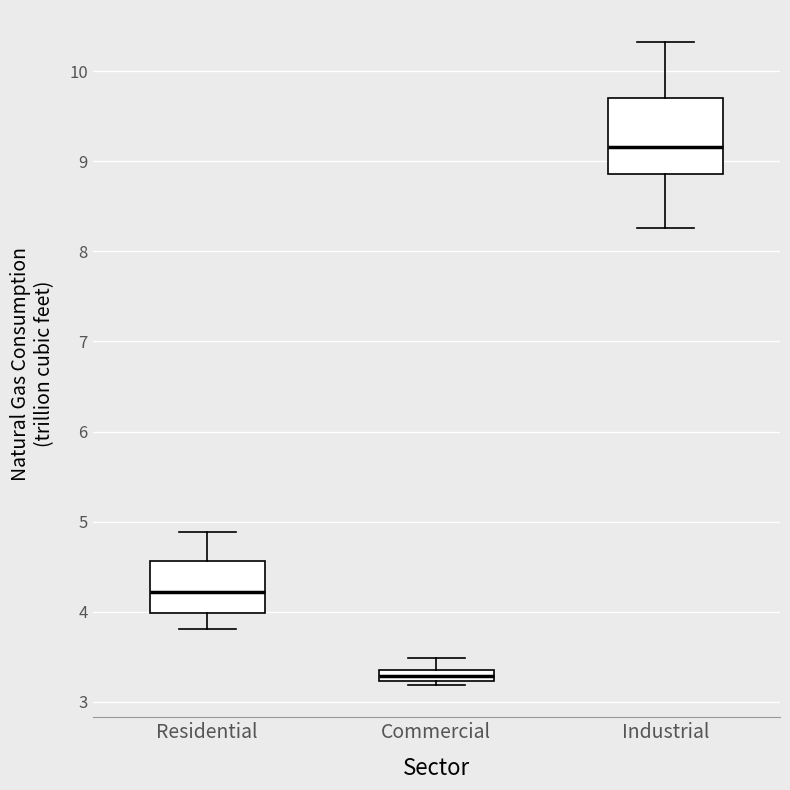

Which box's median line is the lowest?

Commercial